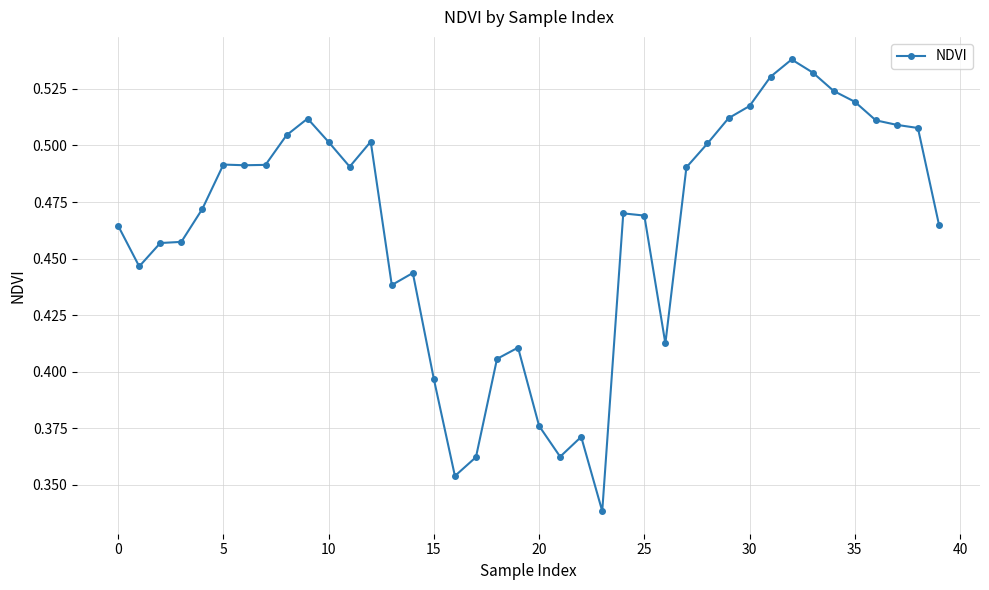

How many values are between 0 and 1?

40